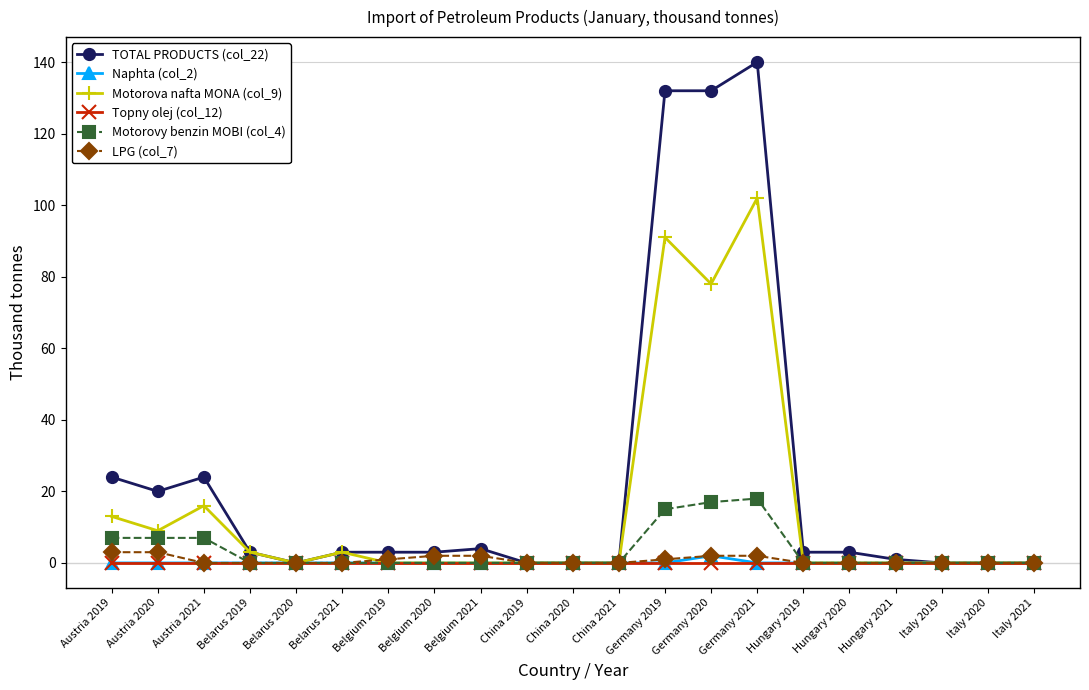

True or false: Motorovy benzin MOBI (col_4) has a value of -6 at Hungary 2019.

False